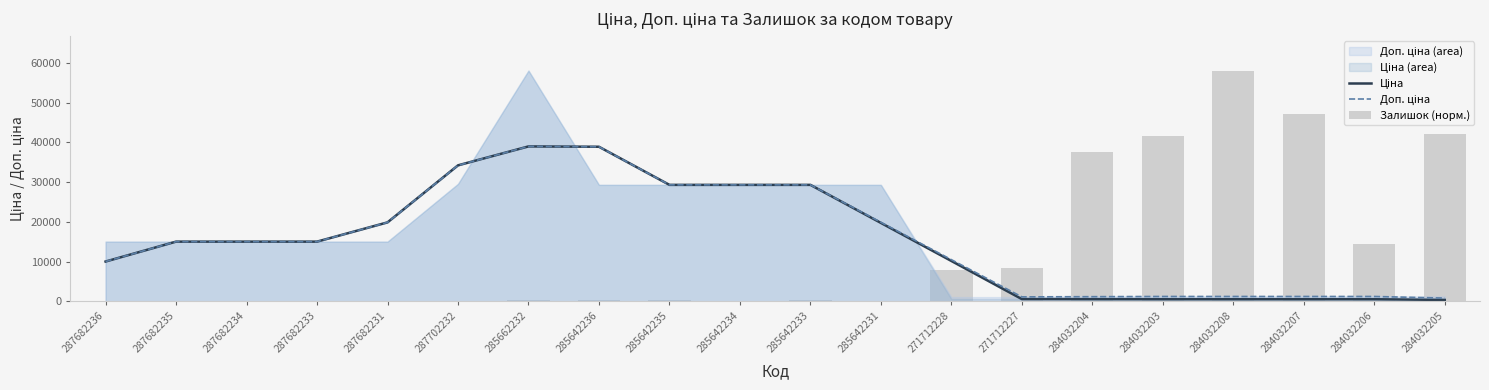

Are the bars horizontal?

No